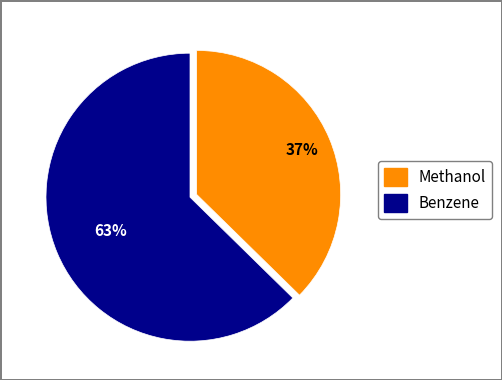

Is there a majority slice in this chart?

Yes